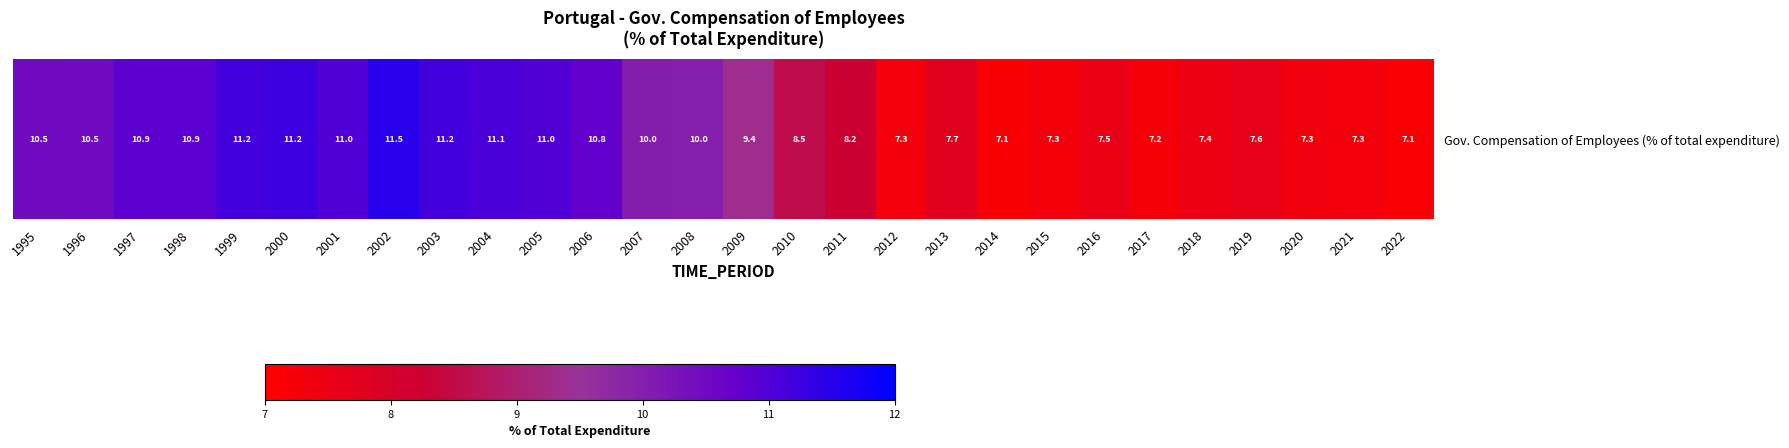

How many categories are shown in the chart?

28